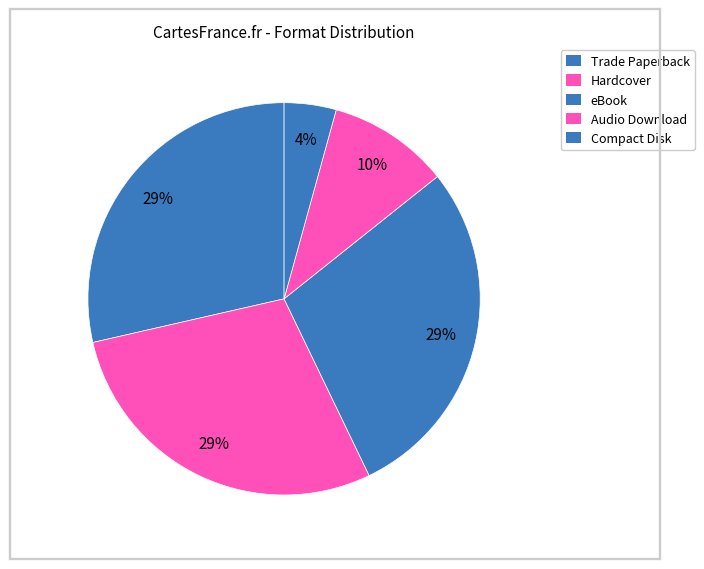

Which slice is the largest?

Trade Paperback